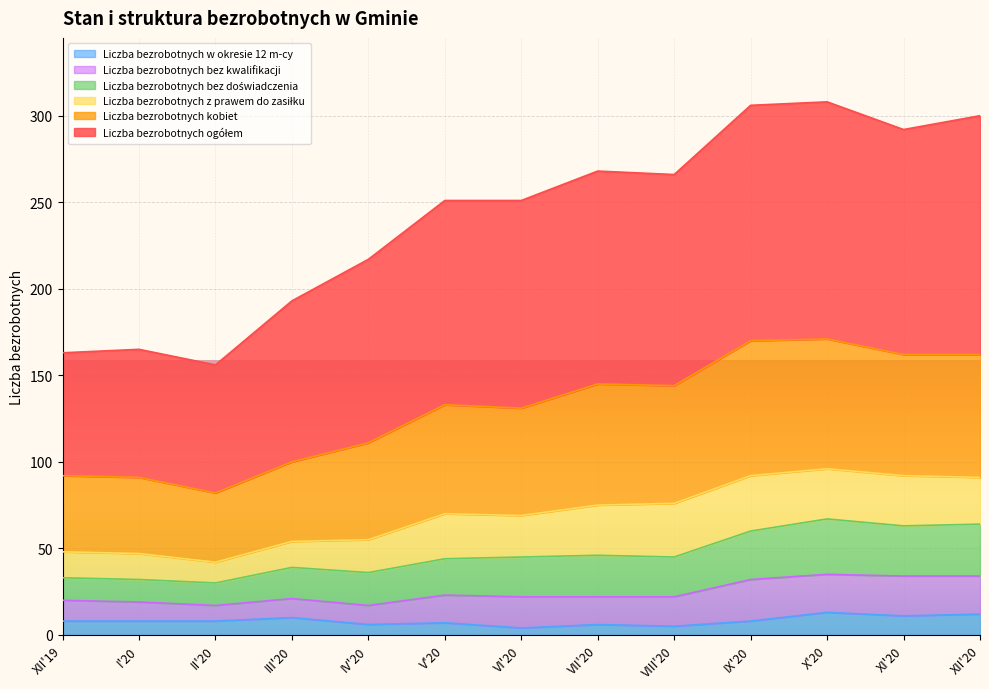

True or false: Liczba bezrobotnych bez doświadczenia has more than 0 interior local peaks.

True